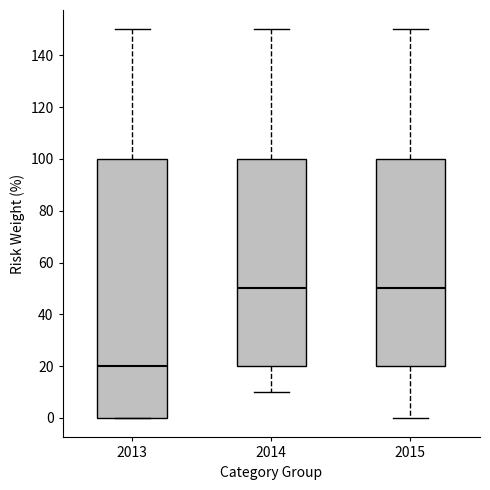

Which box is the tallest, from its lower edge to its upper edge?

2013